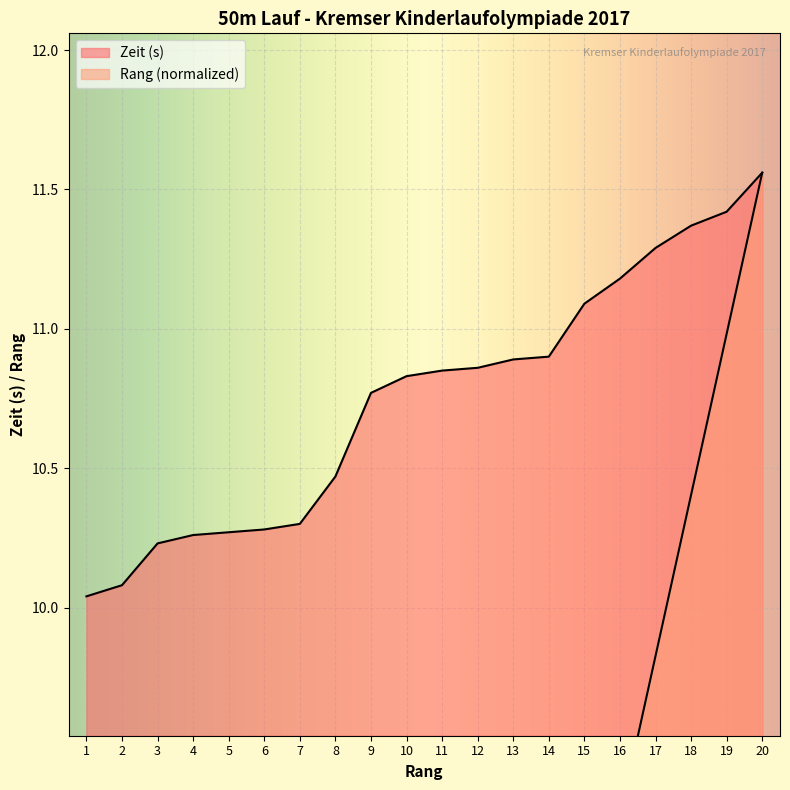

Which has a higher value, 14 or 16?

16